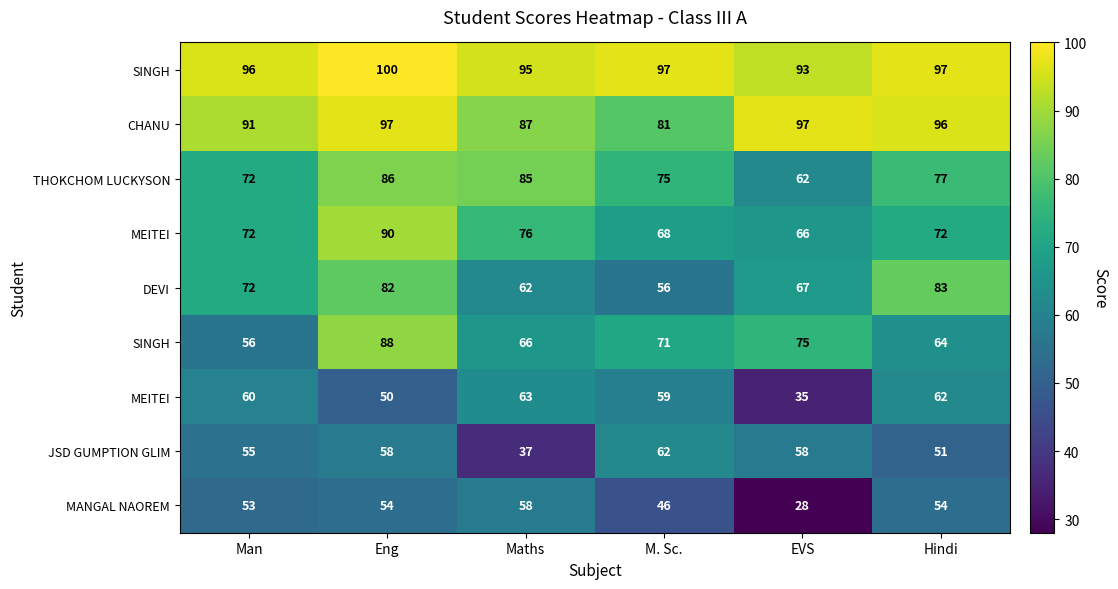

What is the spread (max minus min) of values at M. Sc.?

51